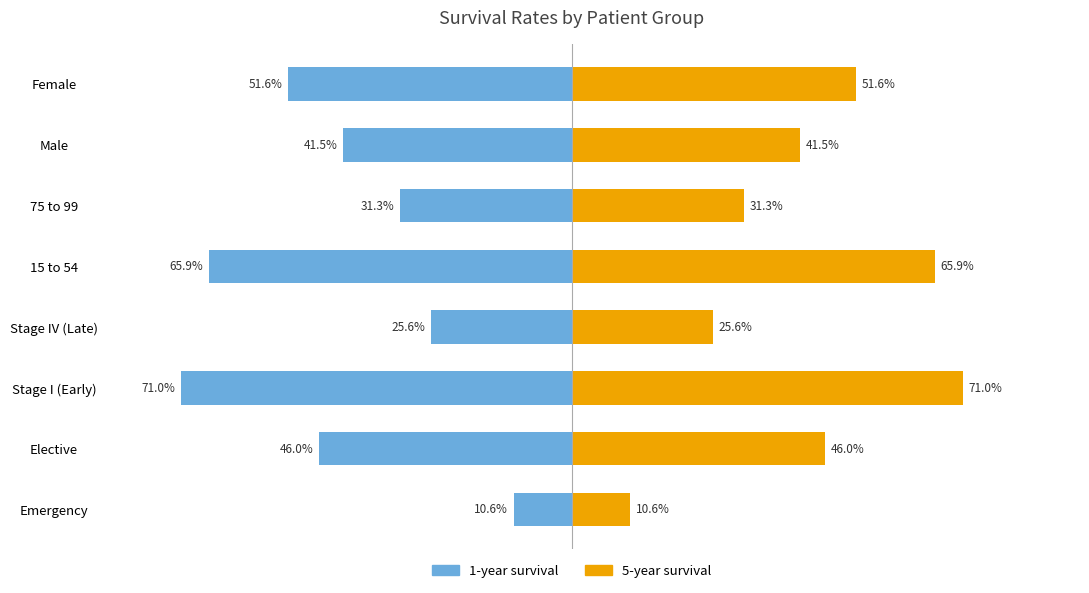

Between 15 to 54 and Stage I (Early), which is larger?

15 to 54